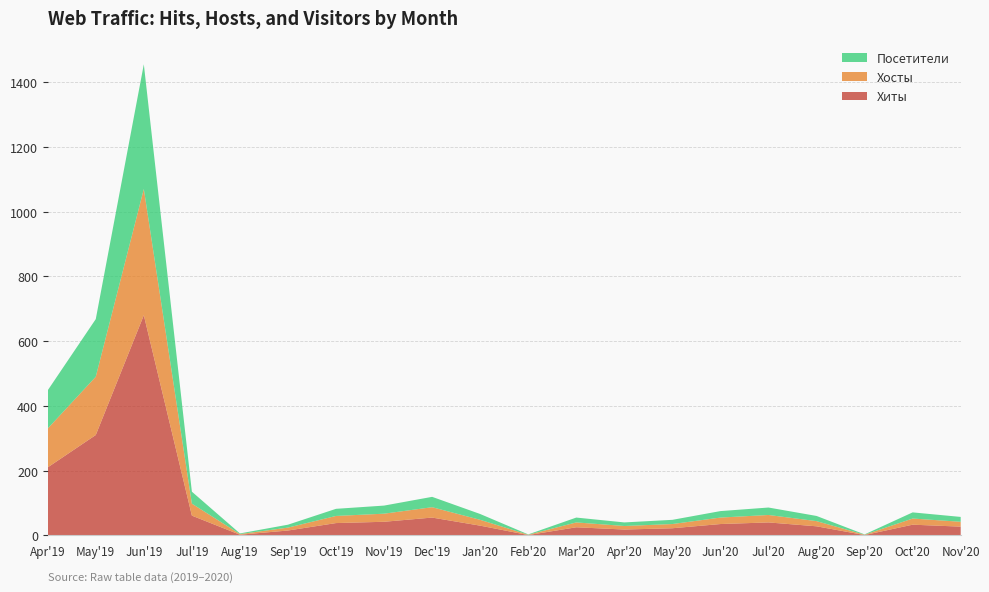

Reading left to right, what are all the values shown in this chart?

Хиты: 210	310	680	61	2	15	38	42	55	30	1	25	18	22	35	40	28	1	33	27
Хосты: 120	180	390	37	2	9	22	25	32	18	1	15	11	13	20	23	16	1	19	15
Посетители: 118	178	385	37	2	9	22	25	32	18	1	15	11	13	20	23	16	1	19	15